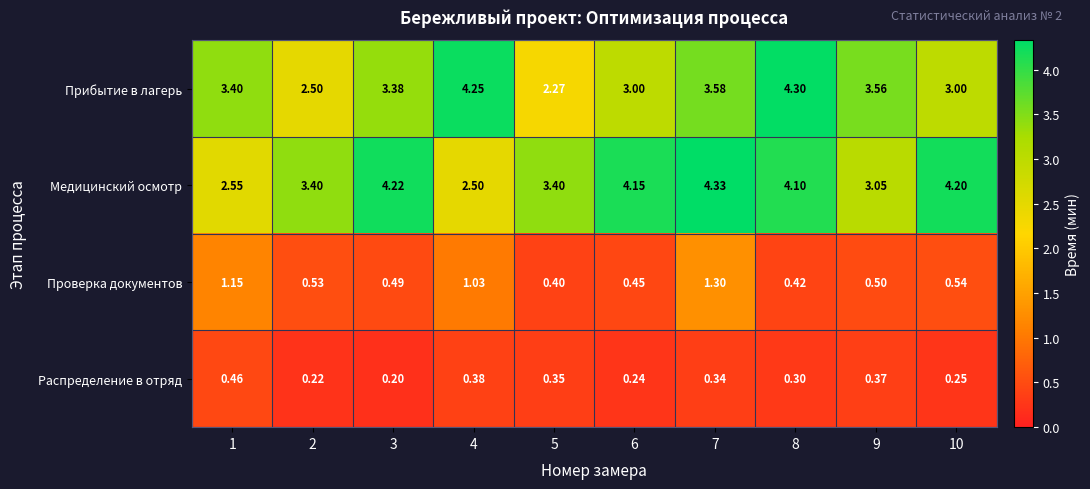

At 5, list the series in order from smallest to largest.

Распределение в отряд, Проверка документов, Прибытие в лагерь, Медицинский осмотр